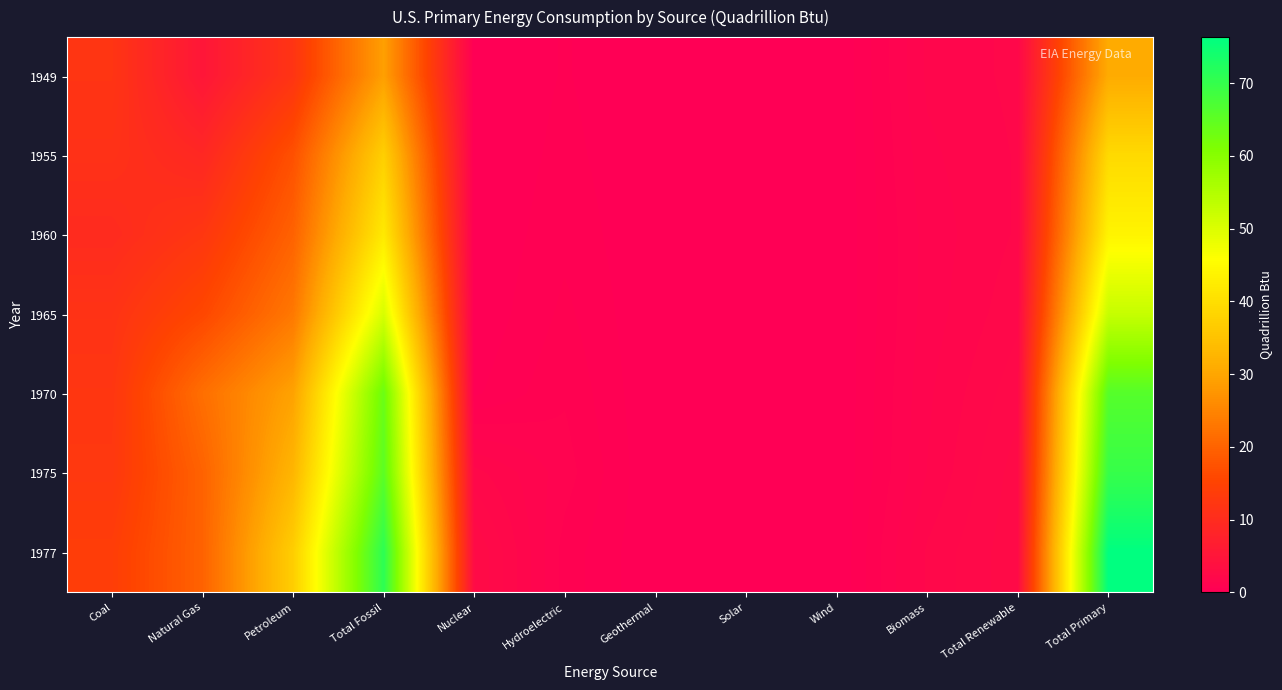

Which category has the lowest value across all series?

Nuclear